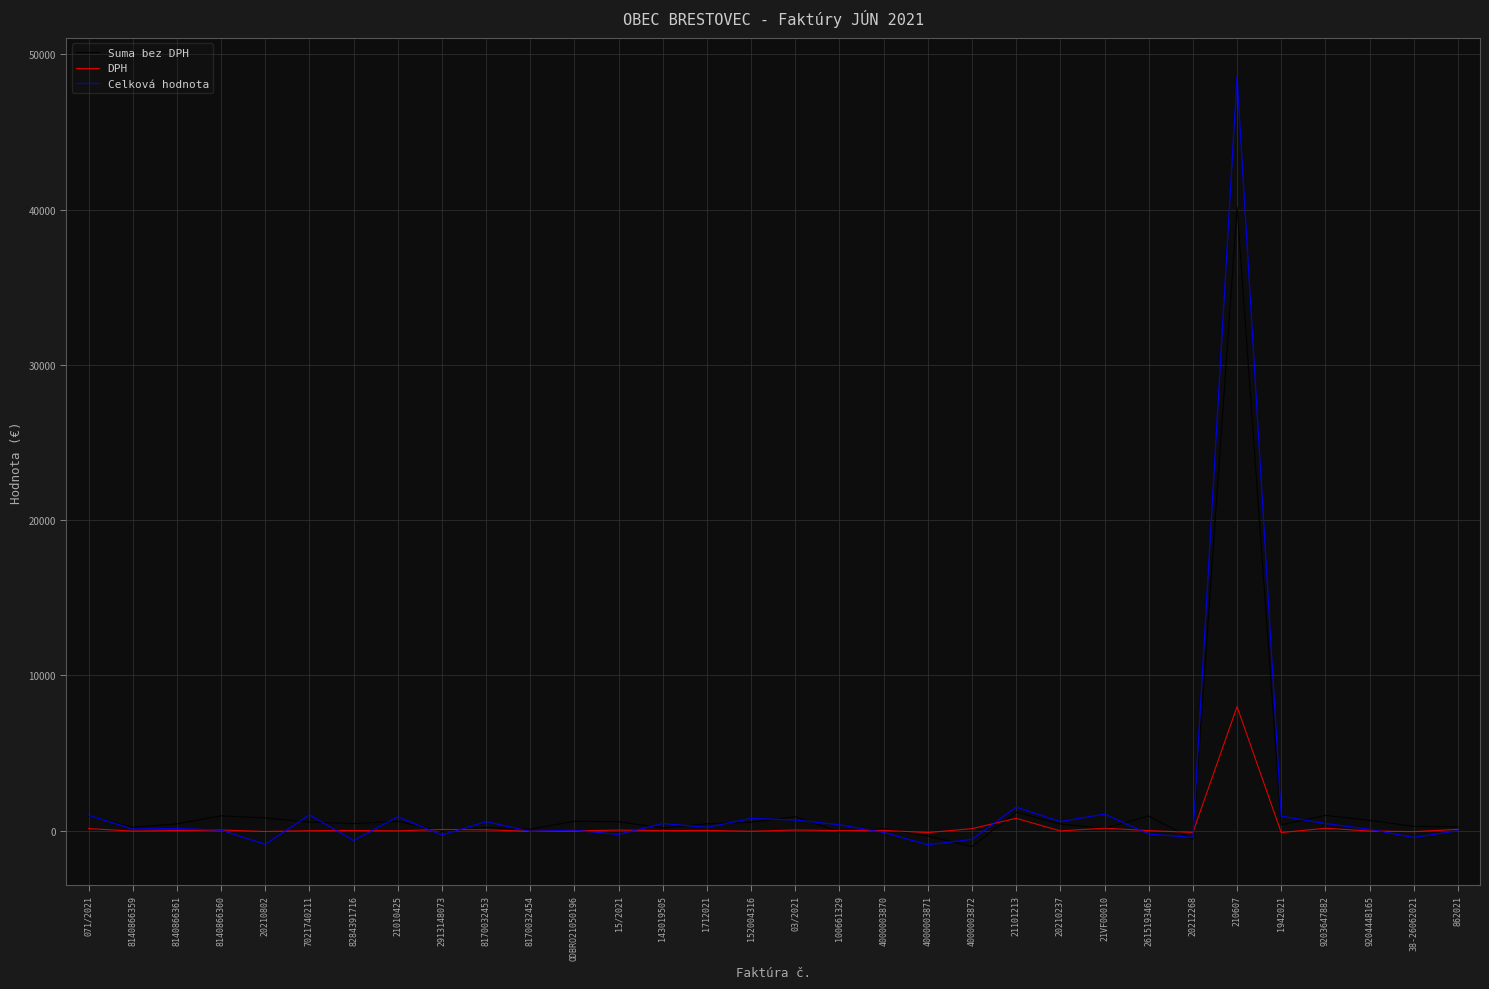

What is the value of the DPH point at the 2nd from the left?

-25.4